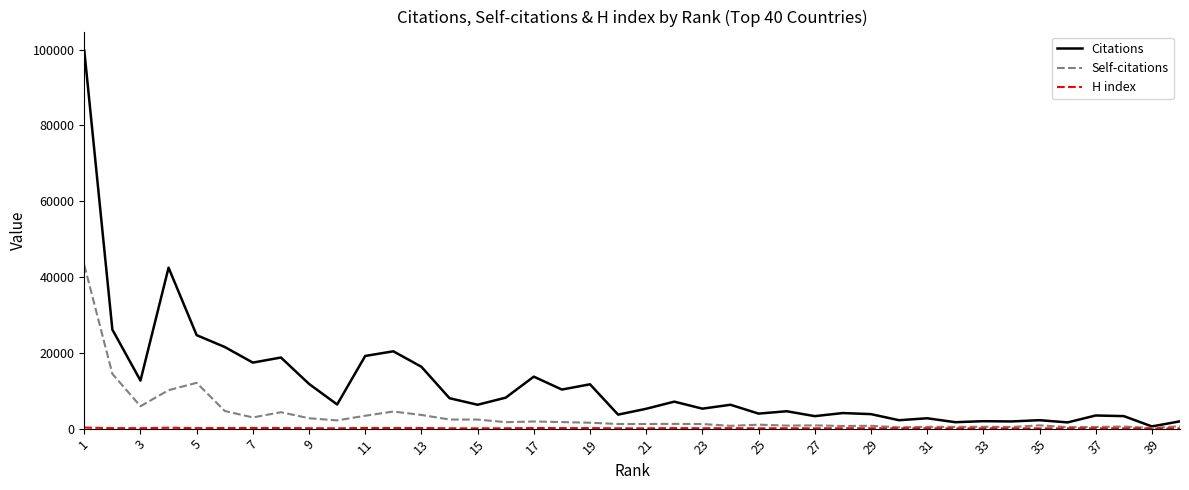

Which series has the largest range (max minus min)?

Citations